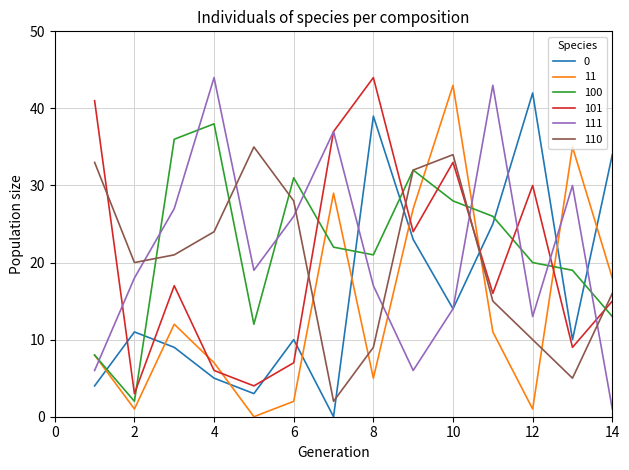

Which series ends up on top after the final intersection of 100 and 111?

100